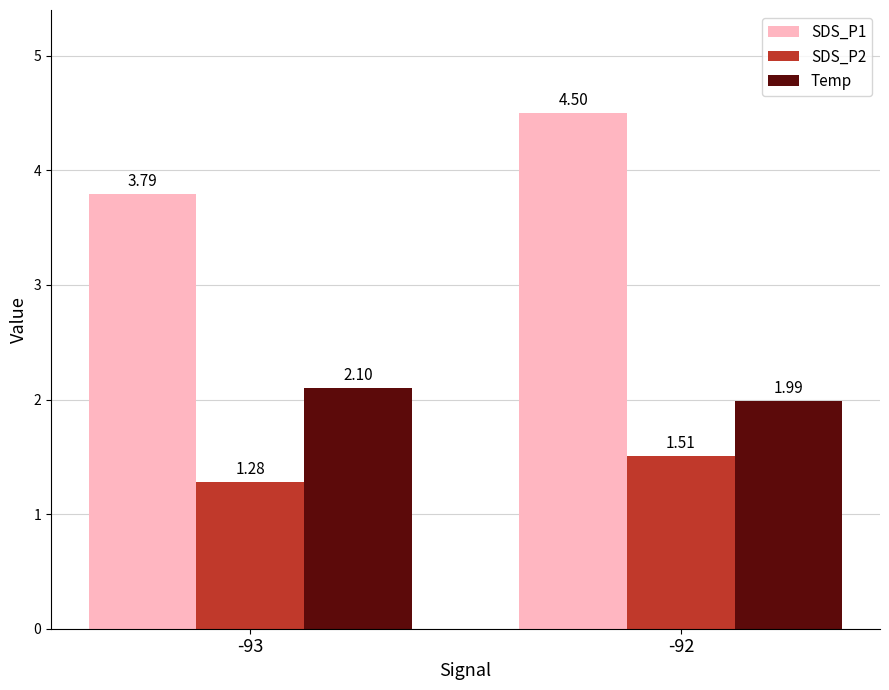

Which series has the largest total across all categories?

SDS_P1